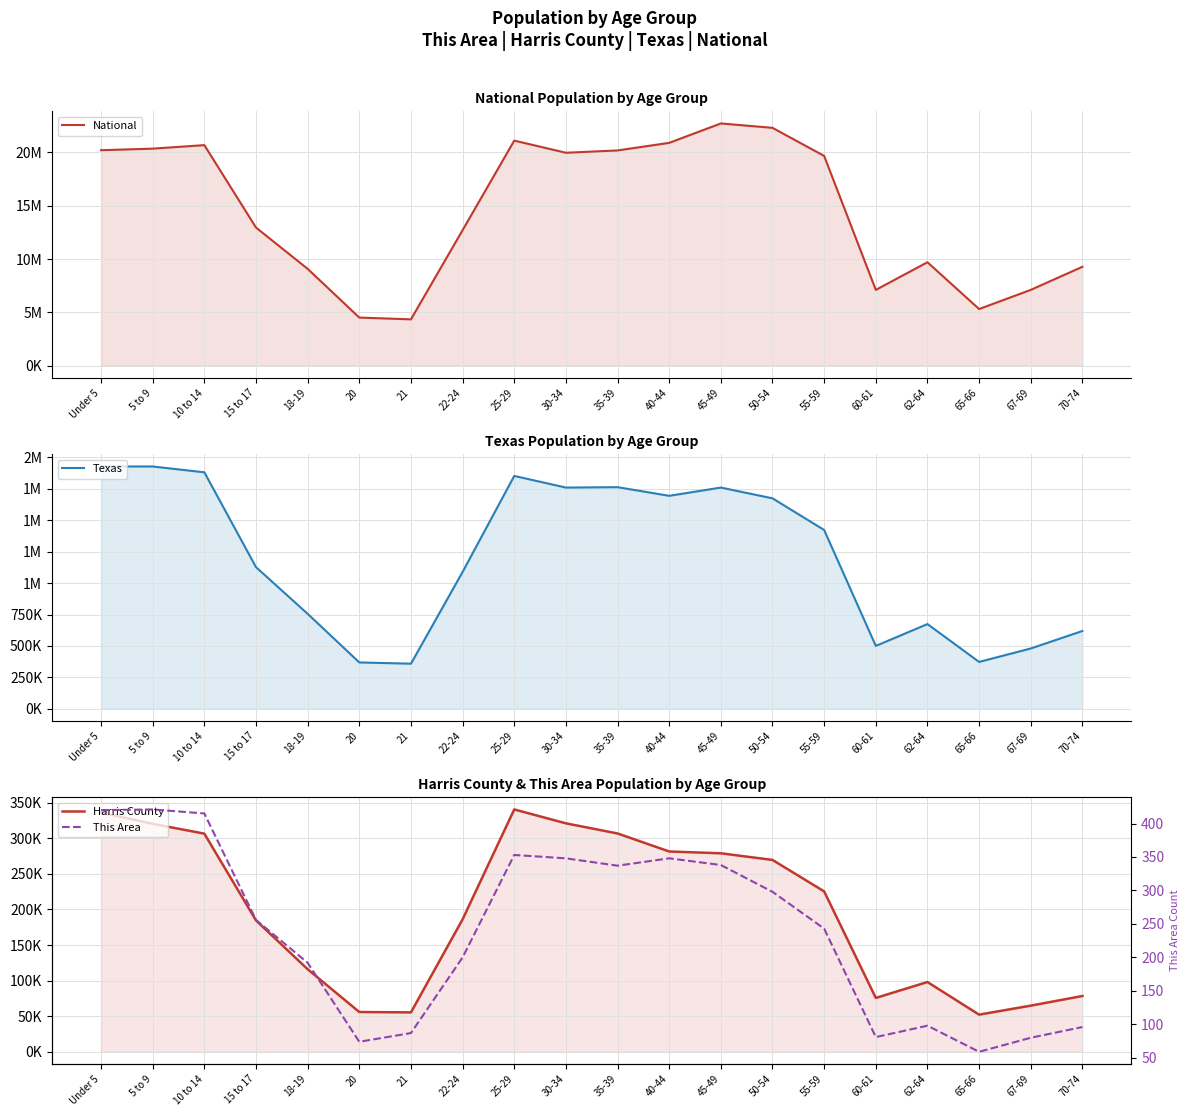

Which category has the highest value across all series?

45-49